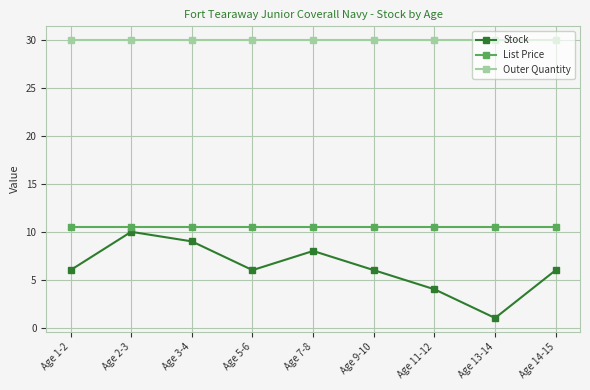

What is the label of the 6th point from the right?

Age 5-6